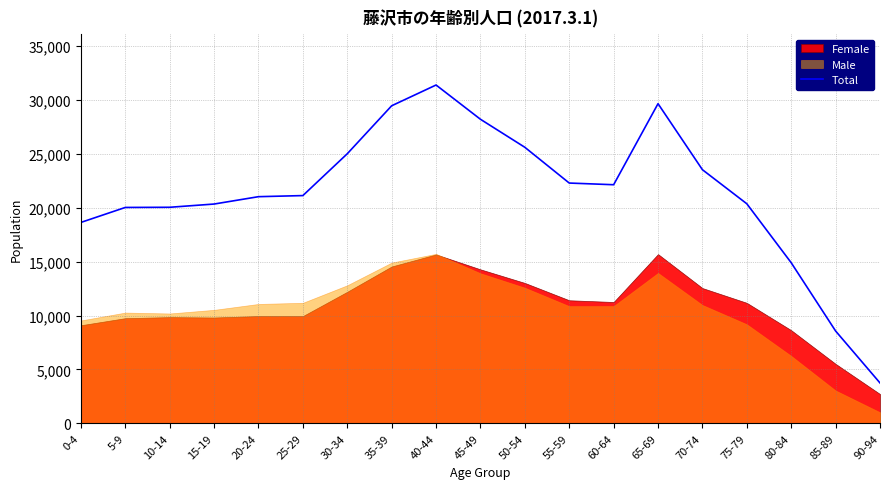

What is the label of the 8th point from the left?

35-39